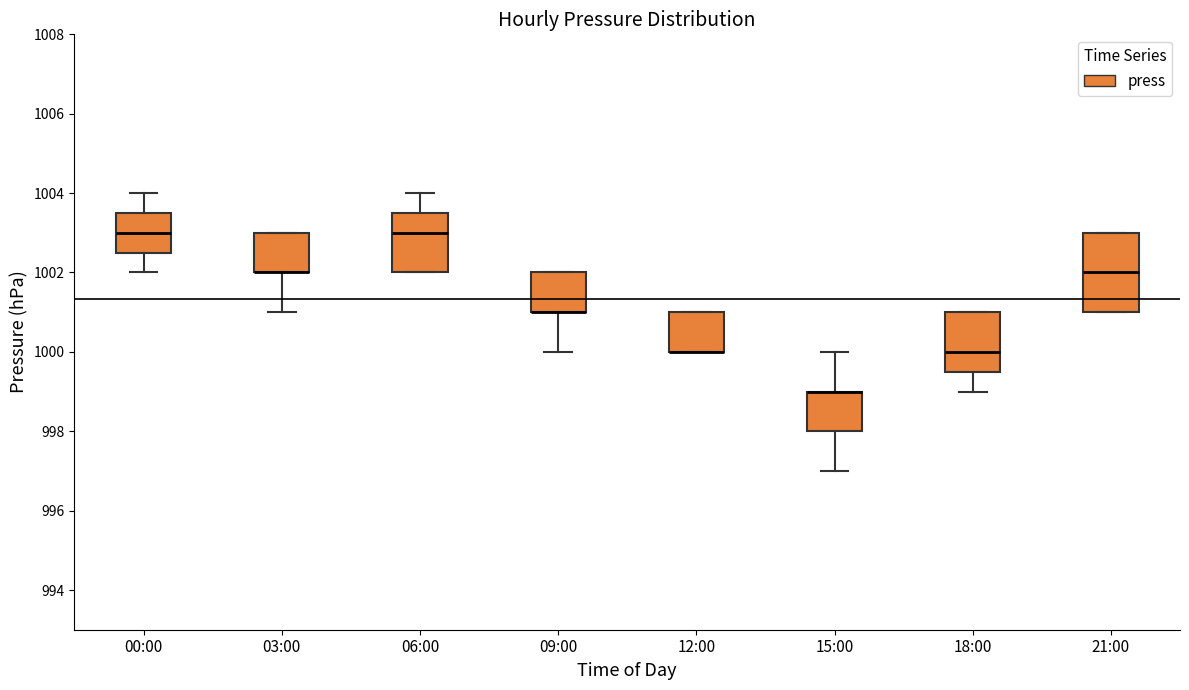

Where is the lower edge of the box for 15:00 on the y-axis? The values are not printed on the chart, so give them approximately, as read against the axis.

998.0